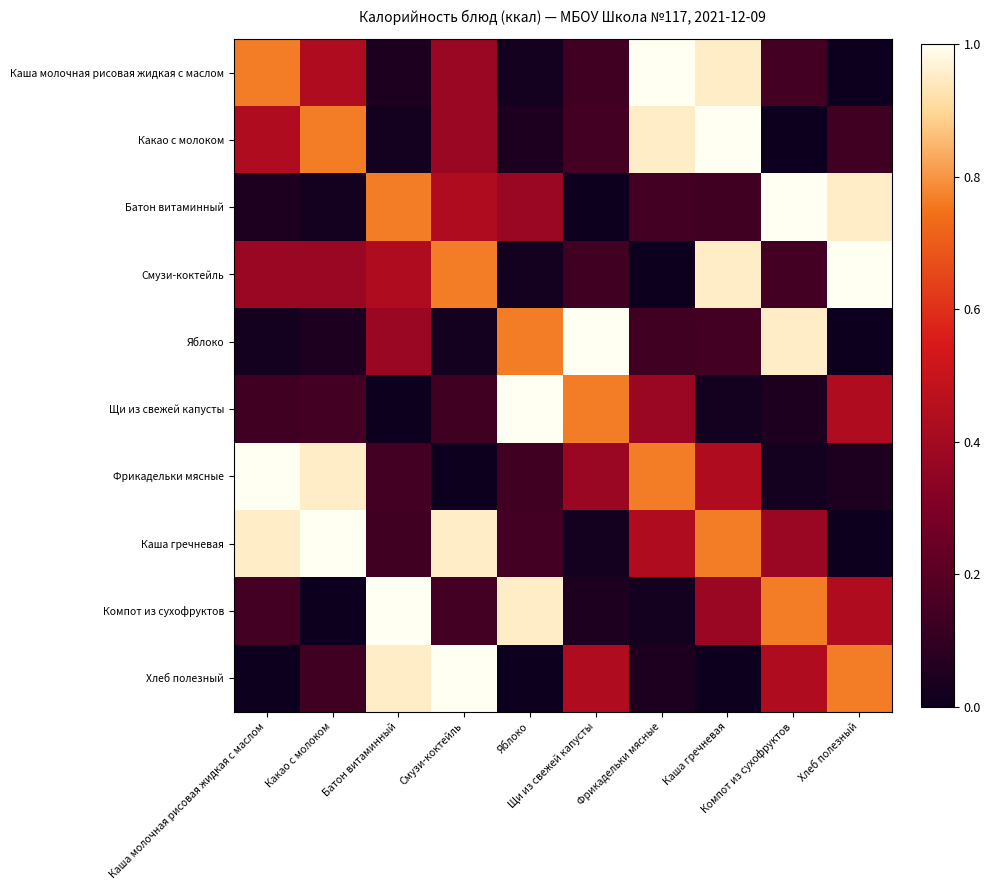

Reading left to right, transcribe all the data shown in this chart.

Каша молочная рисовая жидкая с маслом: Каша молочная рисовая жидкая с маслом=0.8	Какао с молоком=0.4	Батон витаминный=0.0	Смузи-коктейль=0.4	Яблоко=0.0	Щи из свежей капусты=0.1	Фрикадельки мясные=1.0	Каша гречневая=1.0	Компот из сухофруктов=0.1	Хлеб полезный=0.0
Какао с молоком: Каша молочная рисовая жидкая с маслом=0.4	Какао с молоком=0.8	Батон витаминный=0.0	Смузи-коктейль=0.4	Яблоко=0.0	Щи из свежей капусты=0.1	Фрикадельки мясные=1.0	Каша гречневая=1.0	Компот из сухофруктов=0.0	Хлеб полезный=0.1
Батон витаминный: Каша молочная рисовая жидкая с маслом=0.0	Какао с молоком=0.0	Батон витаминный=0.8	Смузи-коктейль=0.4	Яблоко=0.4	Щи из свежей капусты=0.0	Фрикадельки мясные=0.1	Каша гречневая=0.1	Компот из сухофруктов=1.0	Хлеб полезный=1.0
Смузи-коктейль: Каша молочная рисовая жидкая с маслом=0.4	Какао с молоком=0.4	Батон витаминный=0.4	Смузи-коктейль=0.8	Яблоко=0.0	Щи из свежей капусты=0.1	Фрикадельки мясные=0.0	Каша гречневая=1.0	Компот из сухофруктов=0.1	Хлеб полезный=1.0
Яблоко: Каша молочная рисовая жидкая с маслом=0.0	Какао с молоком=0.0	Батон витаминный=0.4	Смузи-коктейль=0.0	Яблоко=0.8	Щи из свежей капусты=1.0	Фрикадельки мясные=0.1	Каша гречневая=0.1	Компот из сухофруктов=1.0	Хлеб полезный=0.0
Щи из свежей капусты: Каша молочная рисовая жидкая с маслом=0.1	Какао с молоком=0.1	Батон витаминный=0.0	Смузи-коктейль=0.1	Яблоко=1.0	Щи из свежей капусты=0.8	Фрикадельки мясные=0.4	Каша гречневая=0.0	Компот из сухофруктов=0.0	Хлеб полезный=0.4
Фрикадельки мясные: Каша молочная рисовая жидкая с маслом=1.0	Какао с молоком=1.0	Батон витаминный=0.1	Смузи-коктейль=0.0	Яблоко=0.1	Щи из свежей капусты=0.4	Фрикадельки мясные=0.8	Каша гречневая=0.4	Компот из сухофруктов=0.0	Хлеб полезный=0.0
Каша гречневая: Каша молочная рисовая жидкая с маслом=1.0	Какао с молоком=1.0	Батон витаминный=0.1	Смузи-коктейль=1.0	Яблоко=0.1	Щи из свежей капусты=0.0	Фрикадельки мясные=0.4	Каша гречневая=0.8	Компот из сухофруктов=0.4	Хлеб полезный=0.0
Компот из сухофруктов: Каша молочная рисовая жидкая с маслом=0.1	Какао с молоком=0.0	Батон витаминный=1.0	Смузи-коктейль=0.1	Яблоко=1.0	Щи из свежей капусты=0.0	Фрикадельки мясные=0.0	Каша гречневая=0.4	Компот из сухофруктов=0.8	Хлеб полезный=0.4
Хлеб полезный: Каша молочная рисовая жидкая с маслом=0.0	Какао с молоком=0.1	Батон витаминный=1.0	Смузи-коктейль=1.0	Яблоко=0.0	Щи из свежей капусты=0.4	Фрикадельки мясные=0.0	Каша гречневая=0.0	Компот из сухофруктов=0.4	Хлеб полезный=0.8